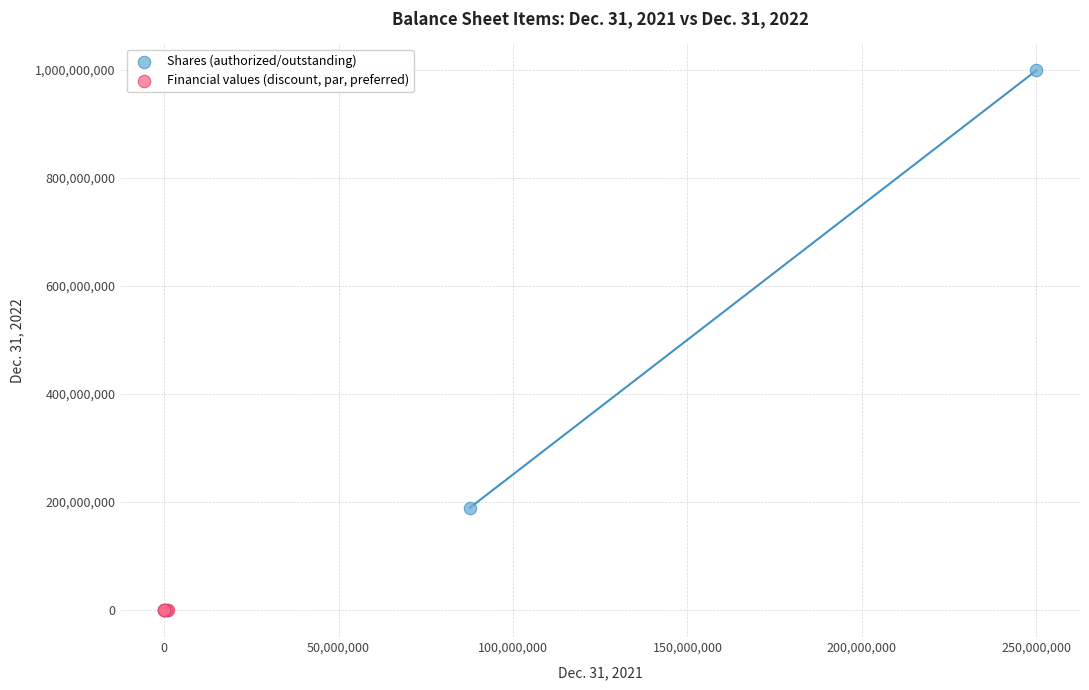

What are all the series names shown in the legend?

Shares (authorized/outstanding), Financial values (discount, par, preferred)